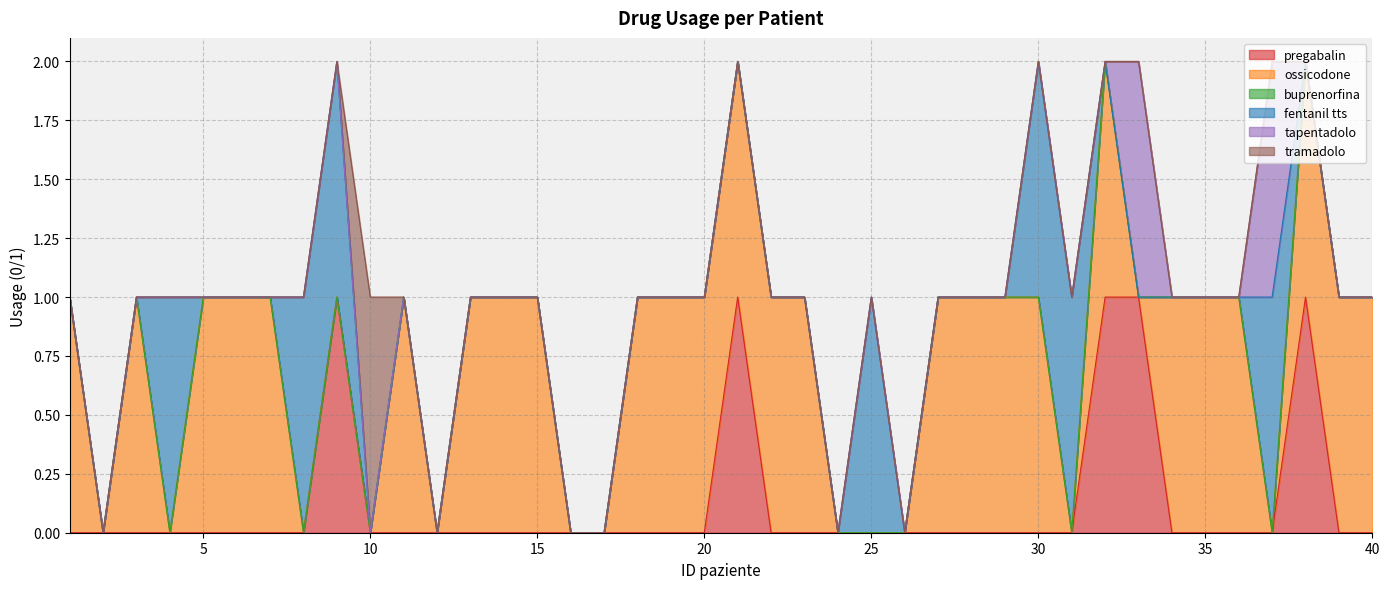

Reading left to right, extract all data points from this chart.

pregabalin: 0	0	0	0	0	0	0	0	1	0	0	0	0	0	0	0	0	0	0	0	1	0	0	0	0	0	0	0	0	0	0	1	1	0	0	0	0	1	0	0
ossicodone: 1	0	1	0	1	1	1	0	0	0	1	0	1	1	1	0	0	1	1	1	1	1	1	0	0	0	1	1	1	1	0	1	0	1	1	1	0	1	1	1
buprenorfina: 0	0	0	0	0	0	0	0	0	0	0	0	0	0	0	0	0	0	0	0	0	0	0	0	0	0	0	0	0	0	0	0	0	0	0	0	0	0	0	0
fentanil tts: 0	0	0	1	0	0	0	1	1	0	0	0	0	0	0	0	0	0	0	0	0	0	0	0	1	0	0	0	0	1	1	0	0	0	0	0	1	0	0	0
tapentadolo: 0	0	0	0	0	0	0	0	0	0	0	0	0	0	0	0	0	0	0	0	0	0	0	0	0	0	0	0	0	0	0	0	1	0	0	0	1	0	0	0
tramadolo: 0	0	0	0	0	0	0	0	0	1	0	0	0	0	0	0	0	0	0	0	0	0	0	0	0	0	0	0	0	0	0	0	0	0	0	0	0	0	0	0